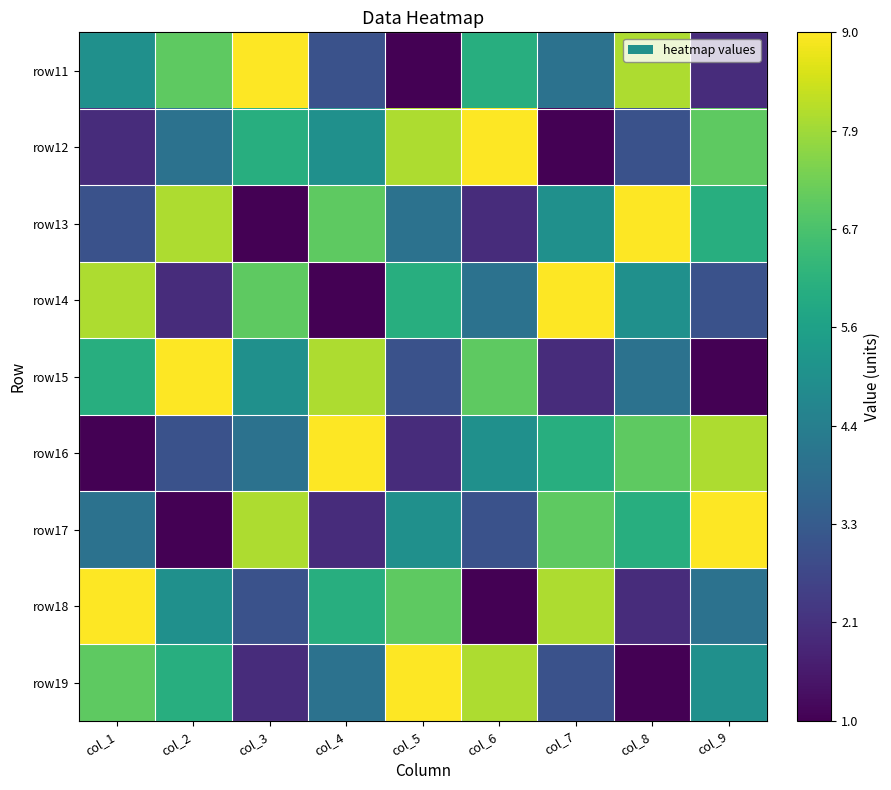

What is the spread (max minus min) of values at col_1?

8